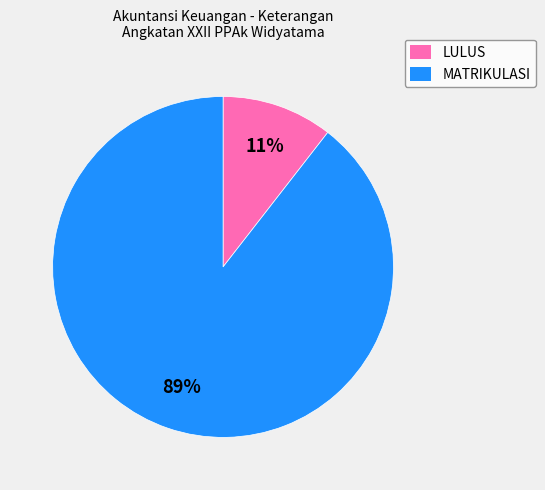

Which slice is the smallest?

LULUS